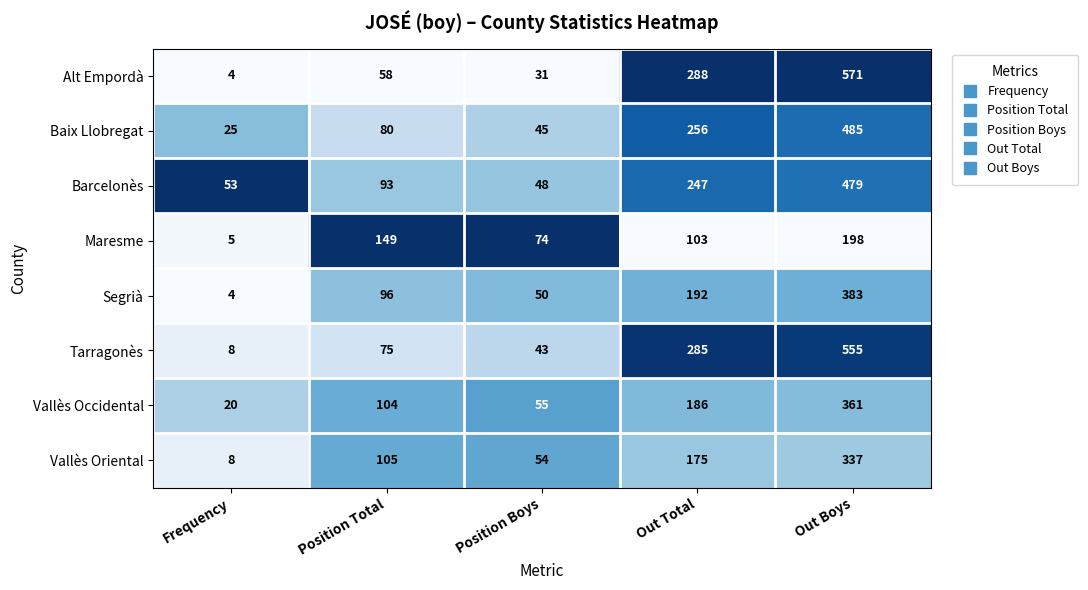

List the series in order of their peak value, highest first.

Alt Empordà, Tarragonès, Baix Llobregat, Barcelonès, Segrià, Vallès Occidental, Vallès Oriental, Maresme